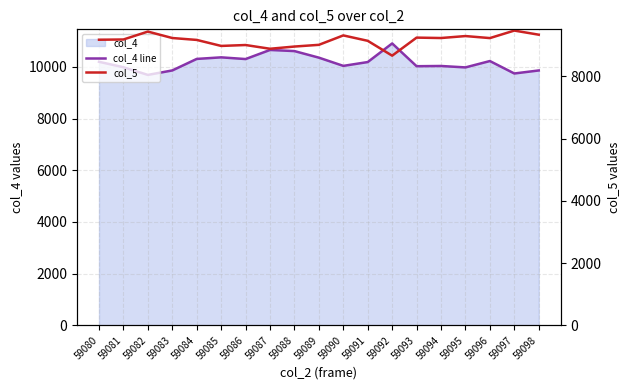

Which category has the lowest value across all series?

59092